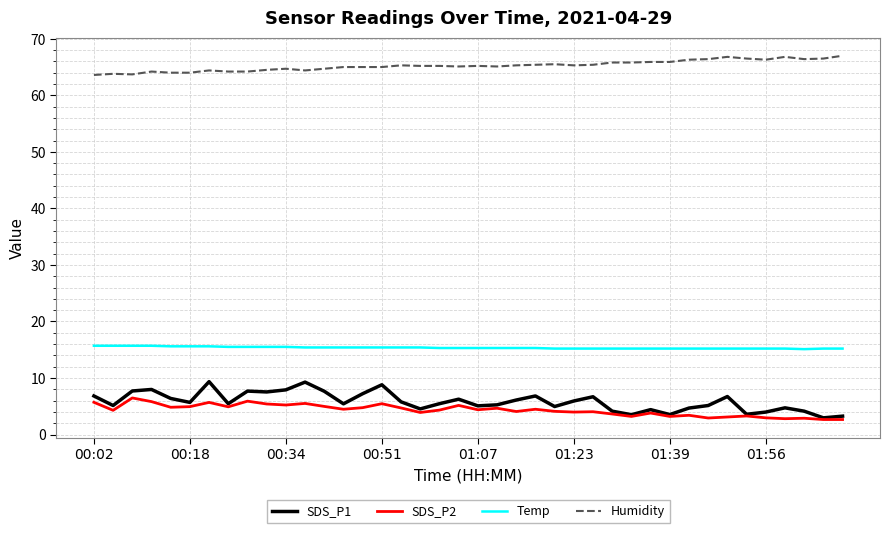

Rank the series by their maximum value, from lowest to highest.

SDS_P2, SDS_P1, Temp, Humidity